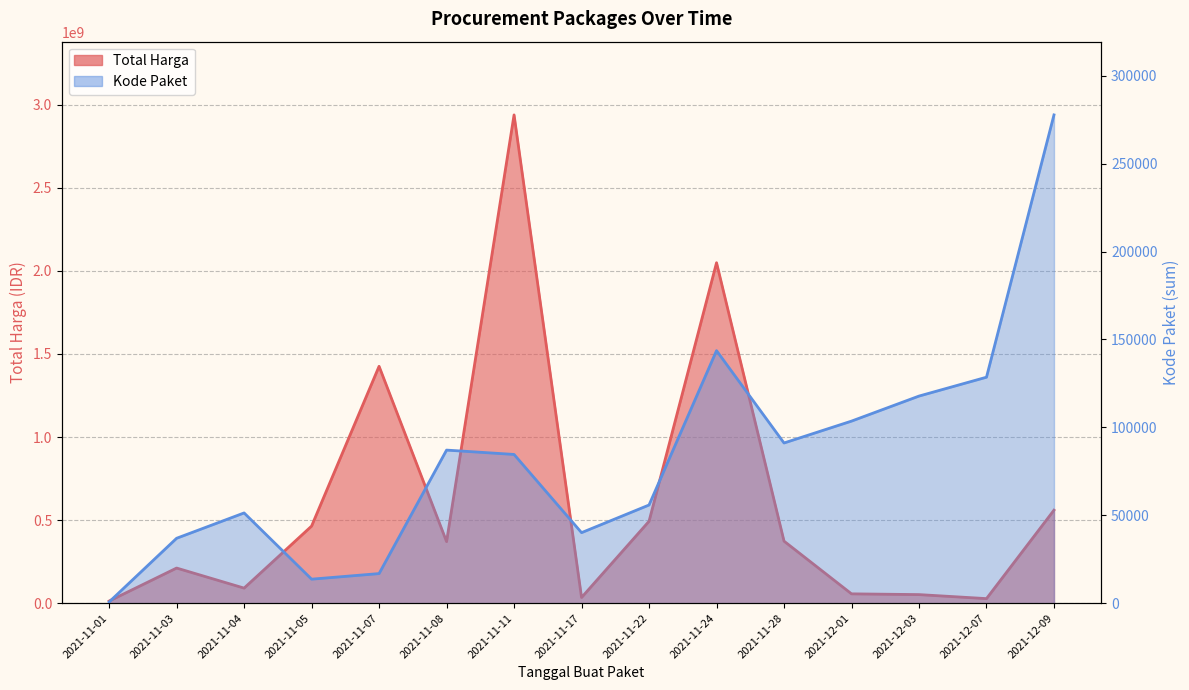

Rank the series at 2021-11-08 from lowest to highest value.

Kode Paket, Total Harga